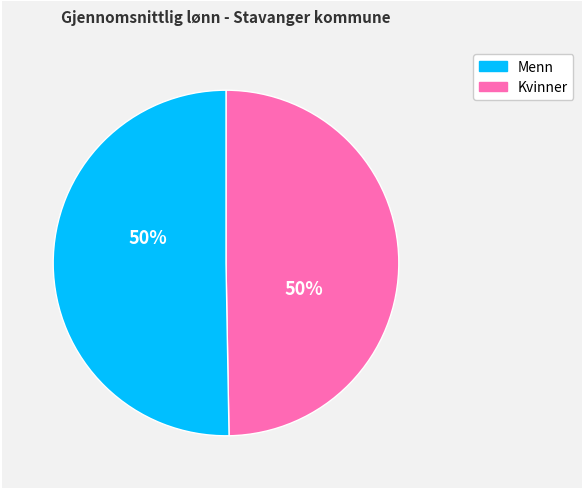

To the nearest percent, what is the average slice percentage?

50%